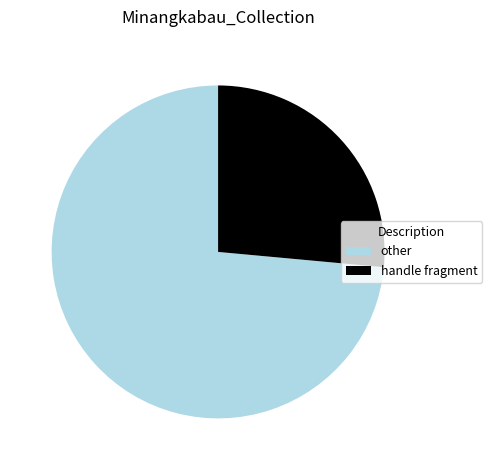

Combined, do handle fragment and other account for over 50%?

Yes